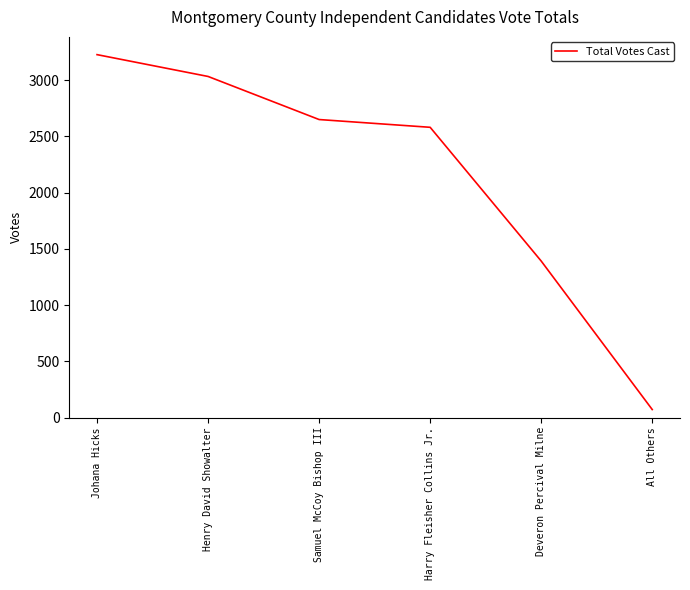

What is the average value?

2158